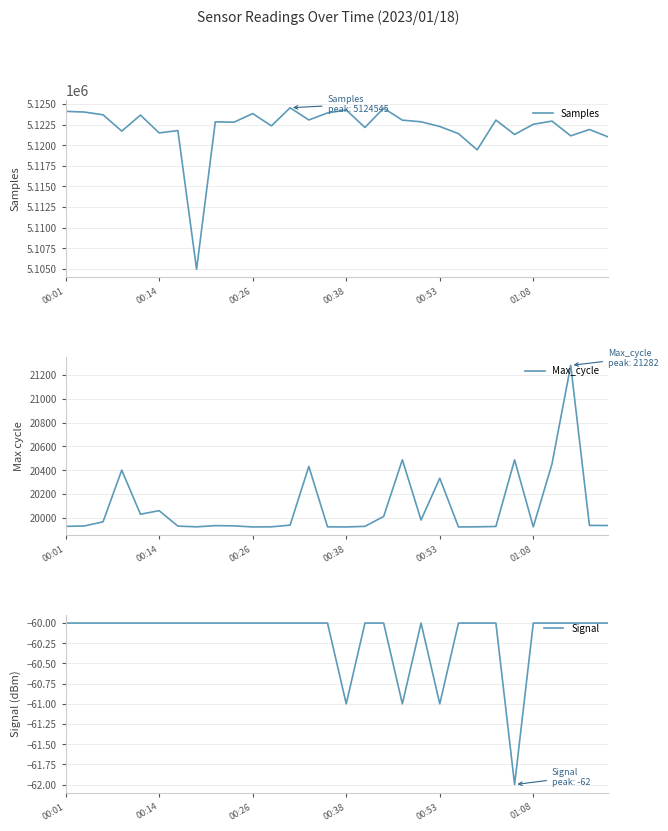

The value of Samples at 00:01 is 7136787. True or false?

False